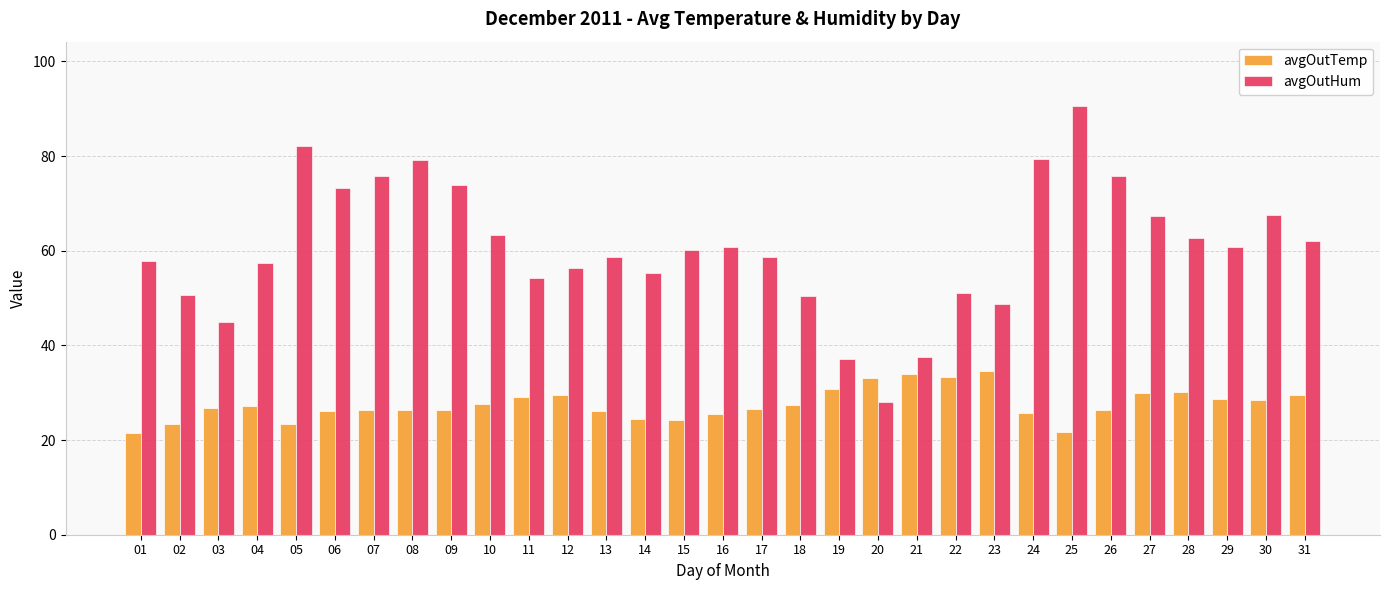

The avgOutHum series shows 32.9 at 12. True or false?

False